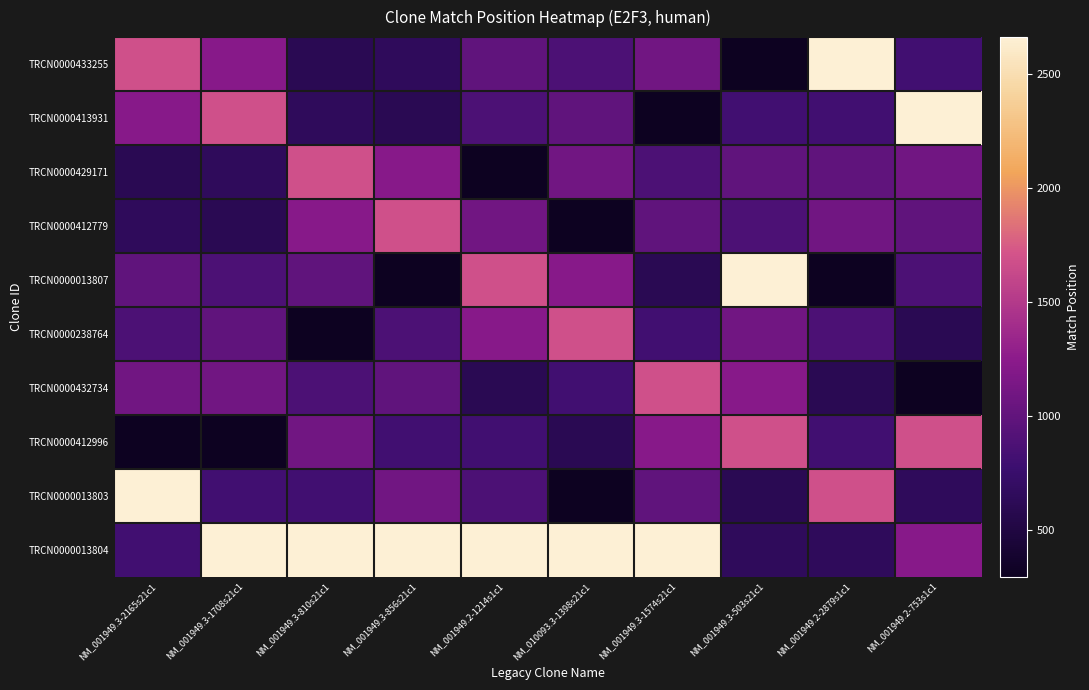

At which category is the sum across all series the highest?

NM_001949.3-1574s21c1